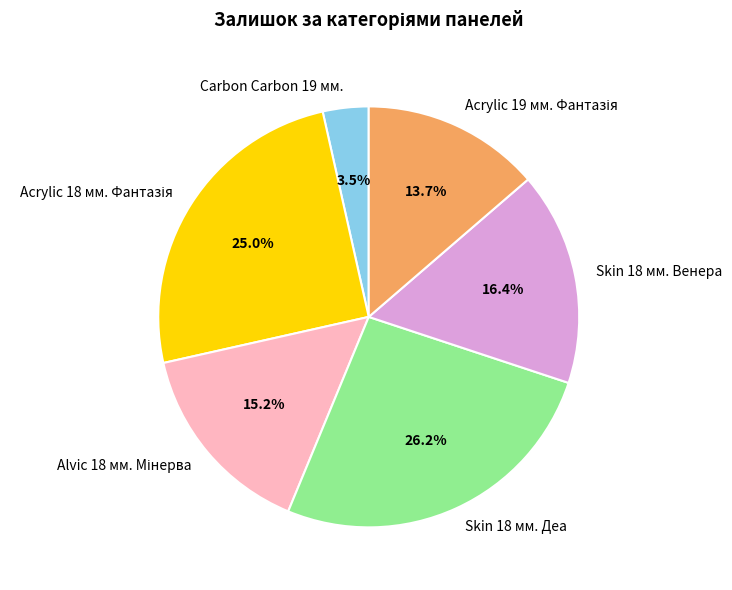

What percentage do Skin 18 мм. Венера and Carbon Carbon 19 мм. together represent?

19.9%